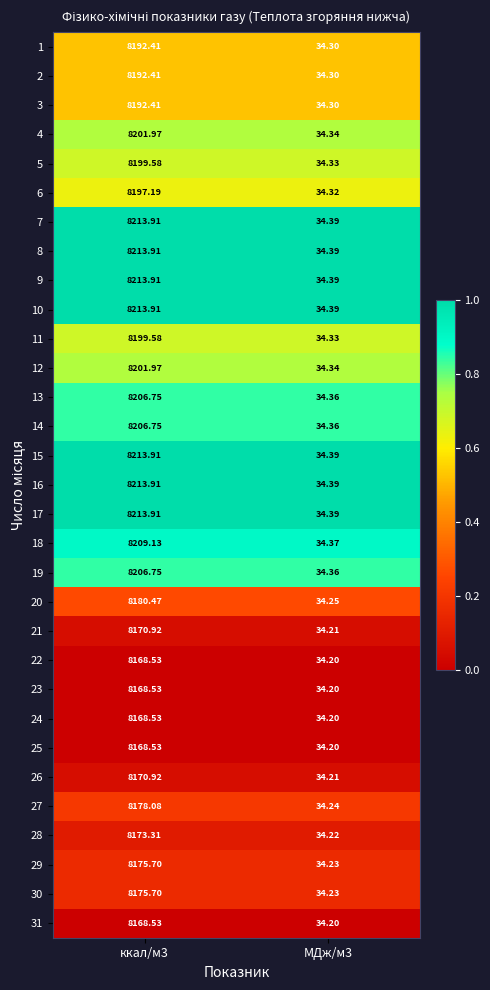

Is the value of 12 at ккал/м3 greater than the value of 26 at МДж/м3?

Yes